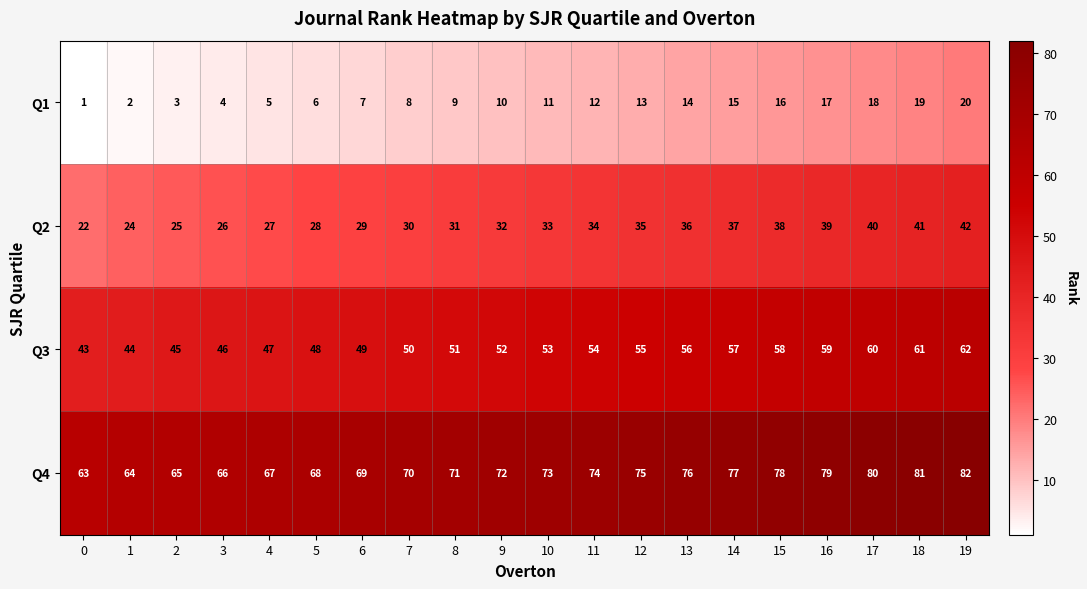

What is the spread (max minus min) of values at 15?

62